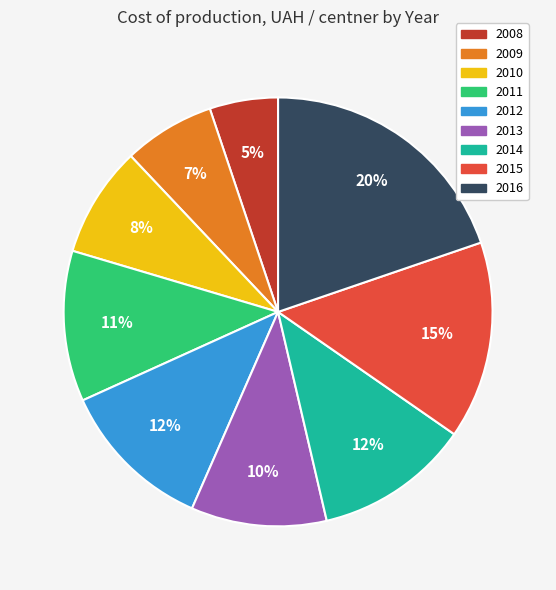

What is the ratio of the value at 2011 to the value at 2009?

1.6